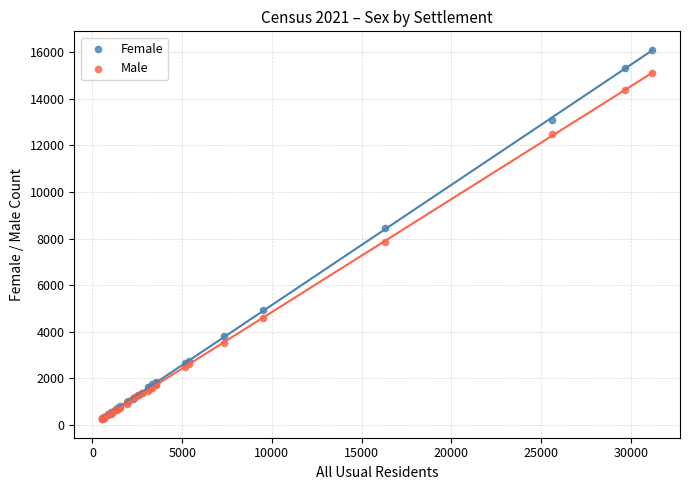

What are all the series names shown in the legend?

Female, Male